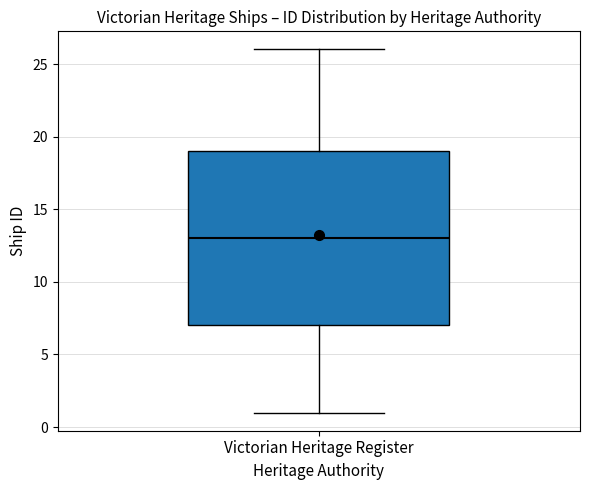

Transcribe this box plot: give where the median line is, the range the box spans, and where the two whiskers end, as read against the y-axis. The values are not printed on the chart, so give them approximately, as read against the axis.

median 13, box 7 to 19, whiskers 1 to 26